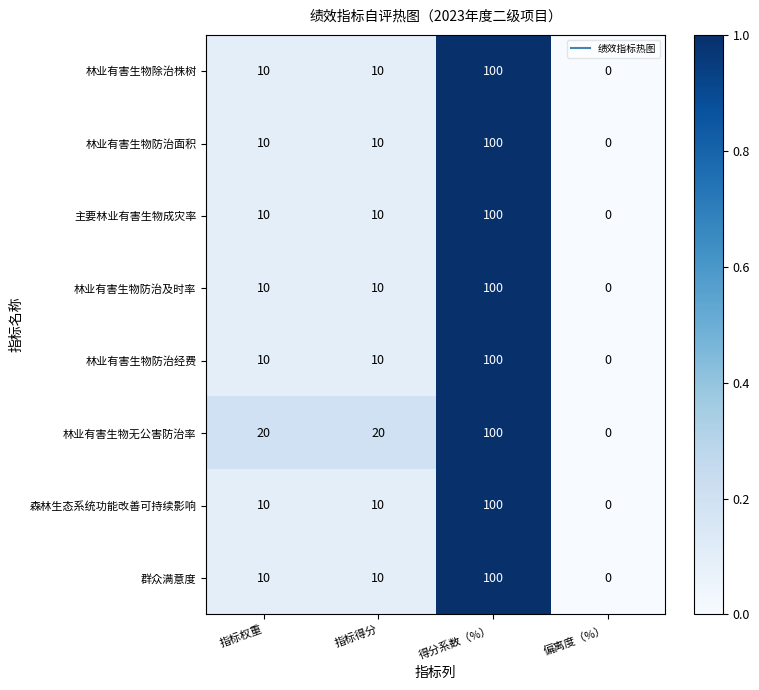

What is the spread (max minus min) of values at 指标得分?

10